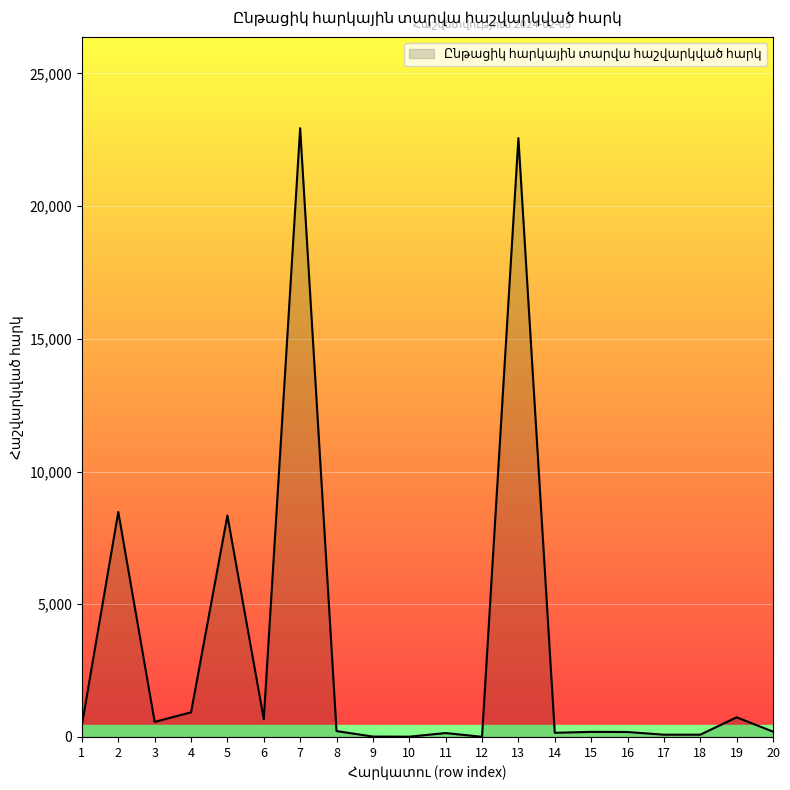

Is it true that the value at 5 is 8340?

True